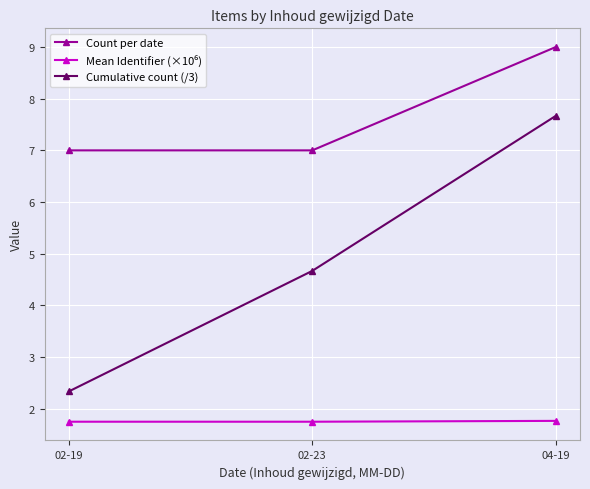

What is the total value across all series at 02-23?

13.4